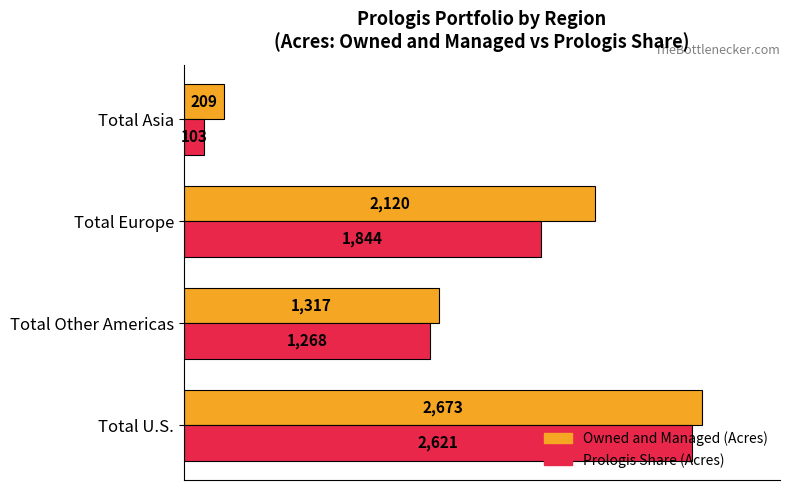

What are all the series names shown in the legend?

Owned and Managed (Acres), Prologis Share (Acres)